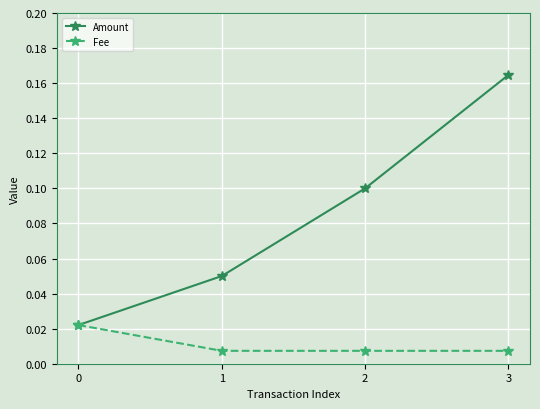

Is the value of Amount at 1 greater than the value of Fee at 1?

Yes